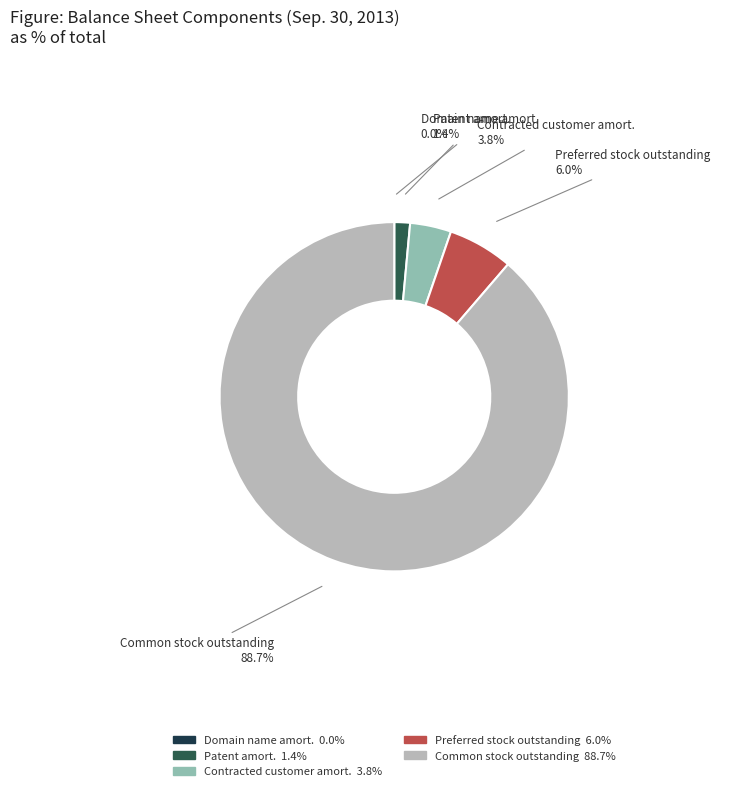

Is there any slice that represents more than half of the pie?

Yes